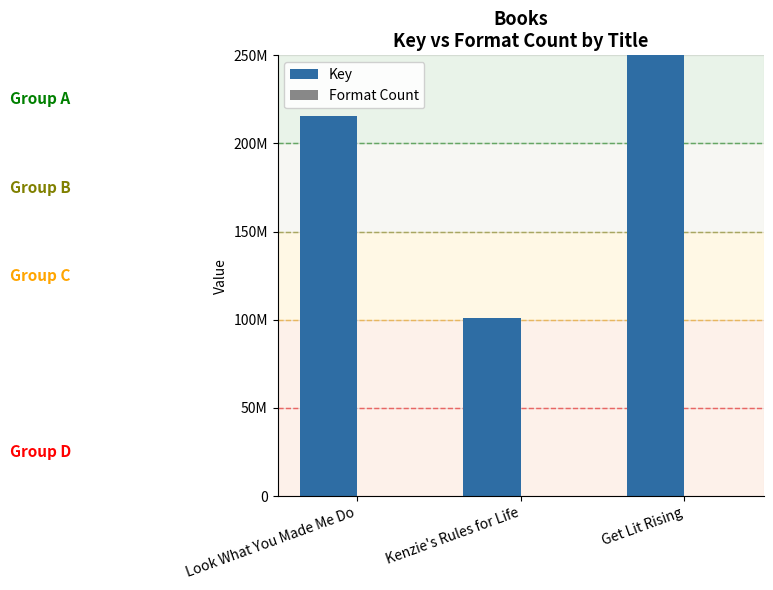

What is the label of the 2nd bar from the right?

Kenzie's Rules for Life